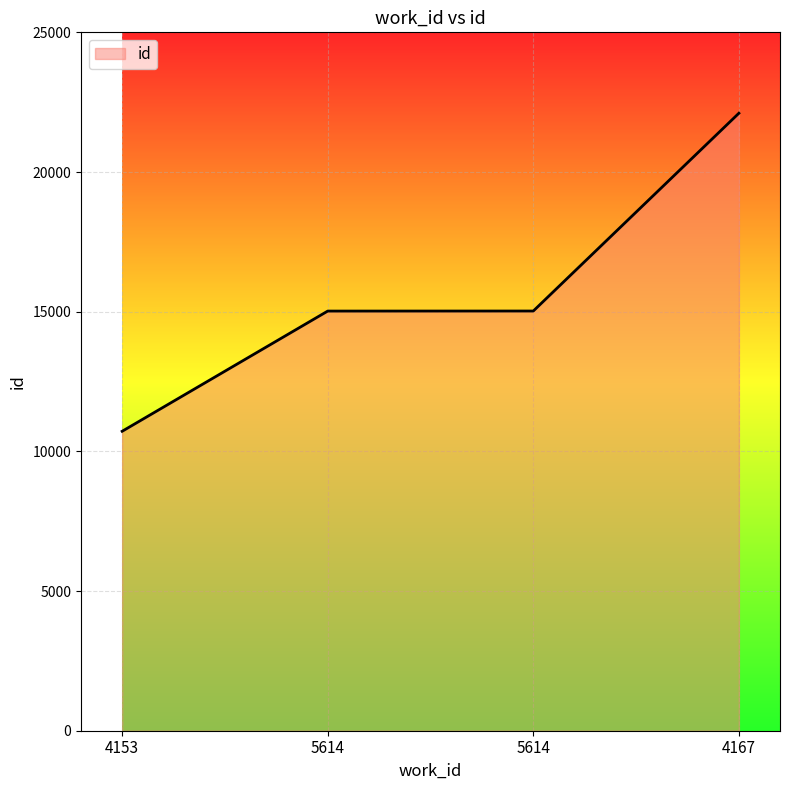

Rank the categories by value from highest to lowest.

4167, 5614, 5614, 4153